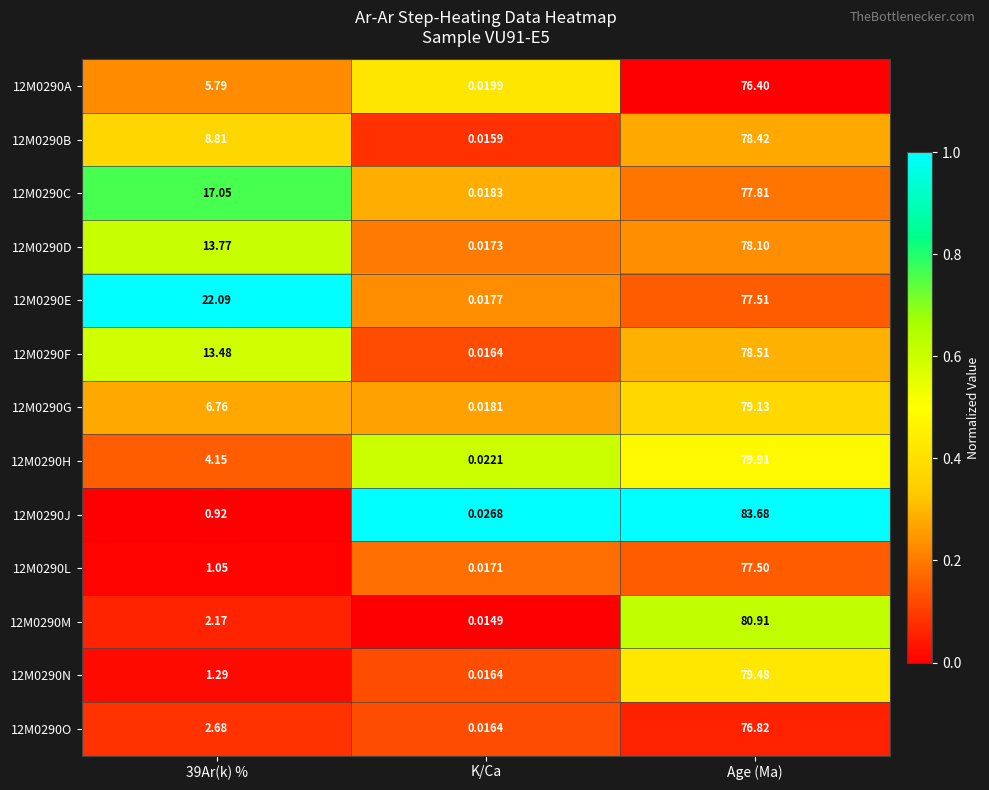

Which label corresponds to the smallest value in the chart?

K/Ca